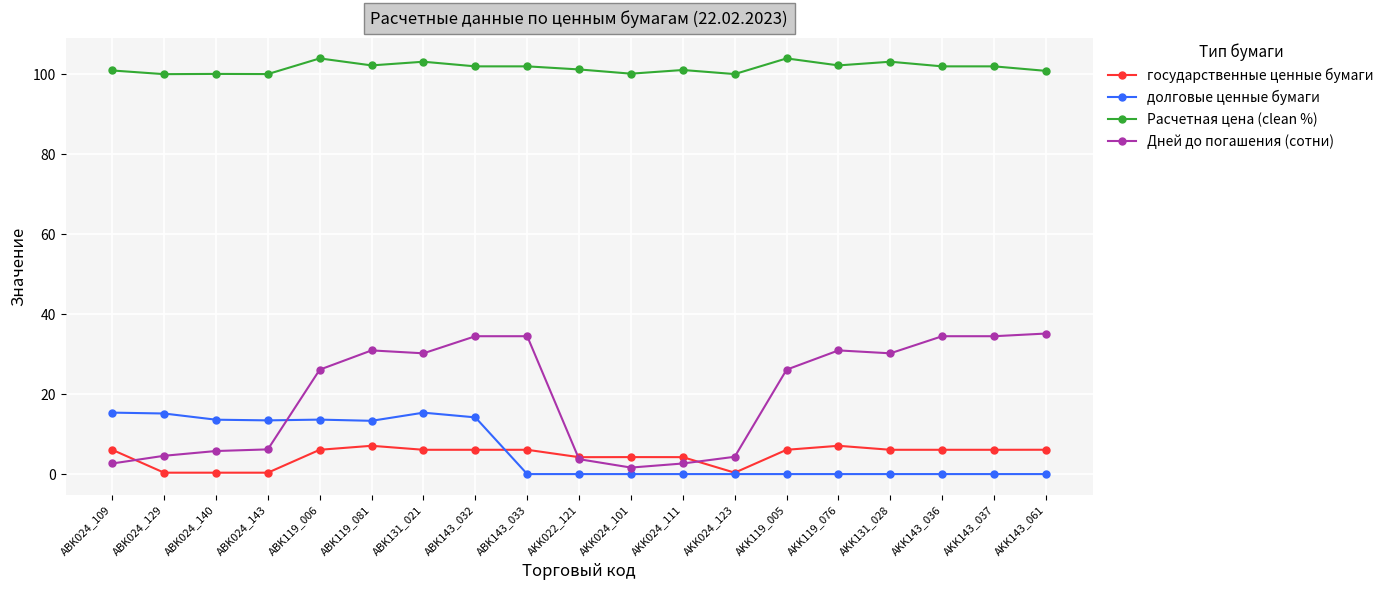

Is the value of Дней до погашения (сотни) at ABK143_032 greater than the value of Расчетная цена (clean %) at AKK143_037?

No